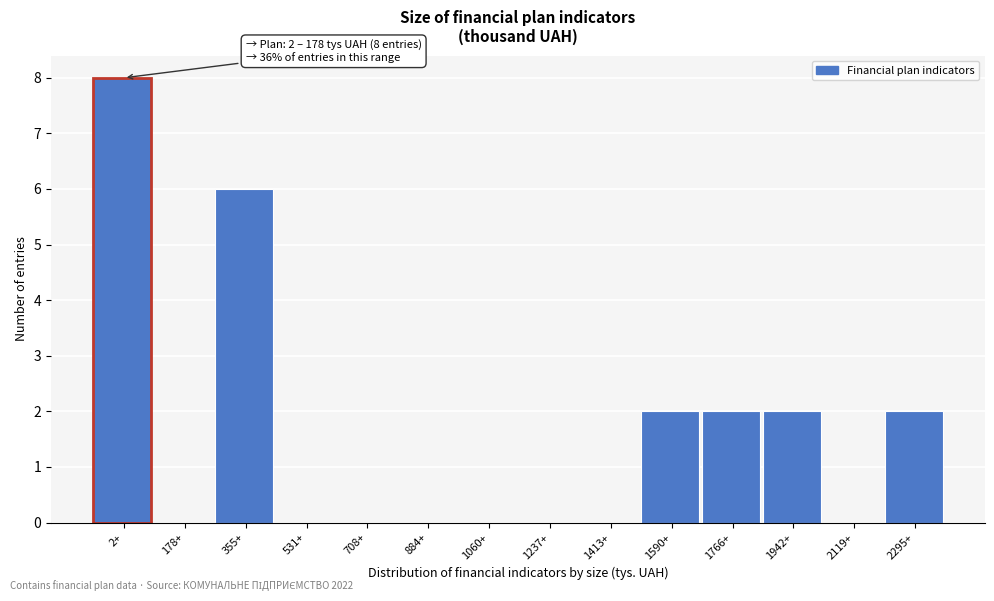

Reading left to right, transcribe all the data shown in this chart.

2+=8	178+=0	355+=6	531+=0	708+=0	884+=0	1060+=0	1237+=0	1413+=0	1590+=2	1766+=2	1942+=2	2119+=0	2295+=2